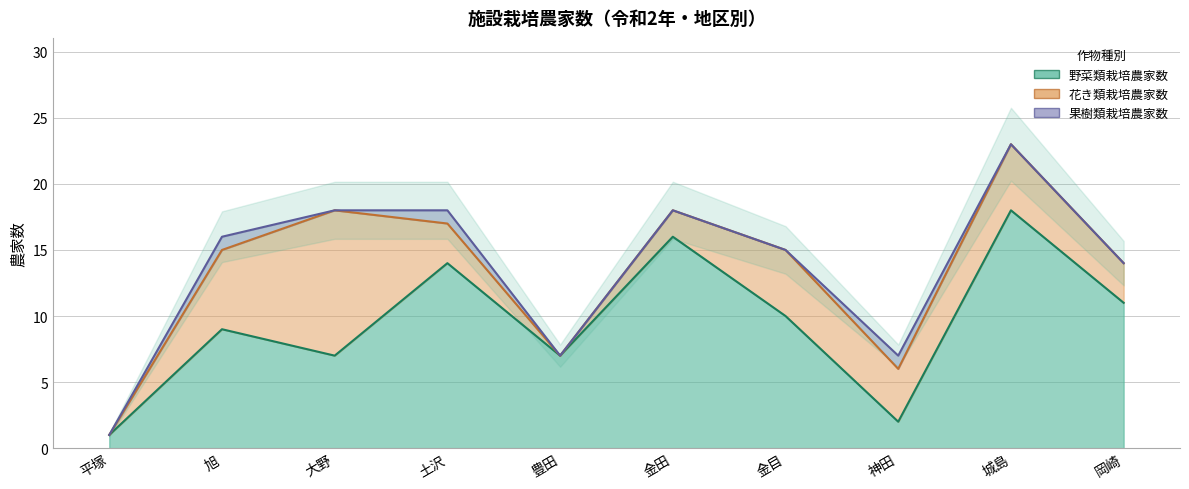

How many categories are shown in the chart?

10